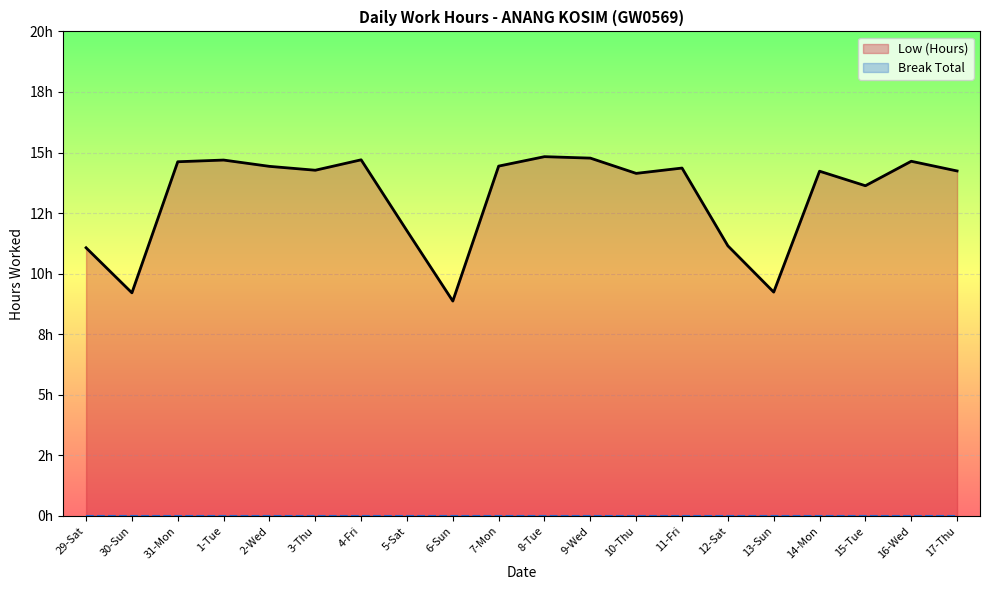

What is the sum of all values?

263.3